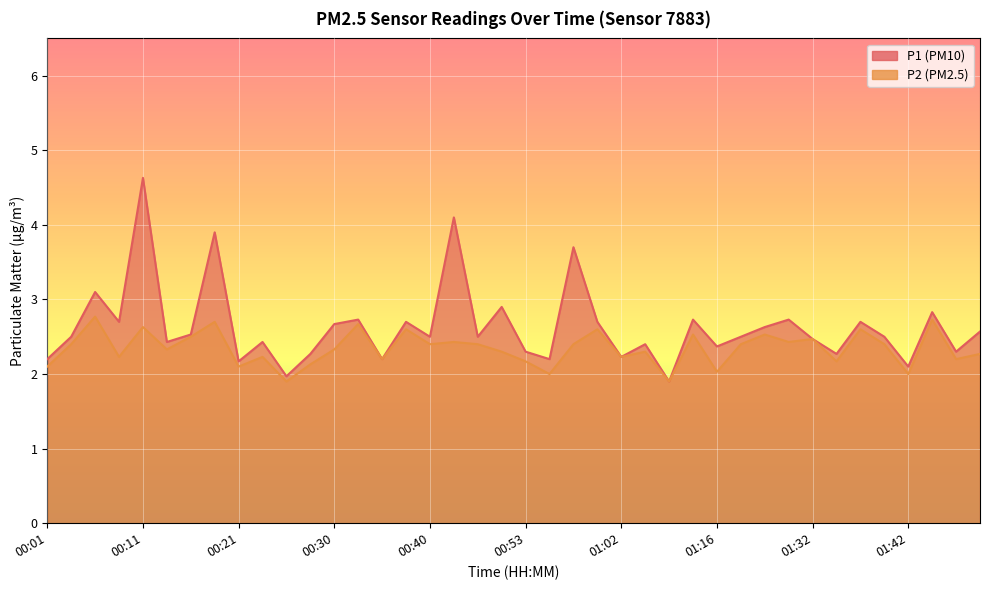

How many data points in P2 are less than 2?

2